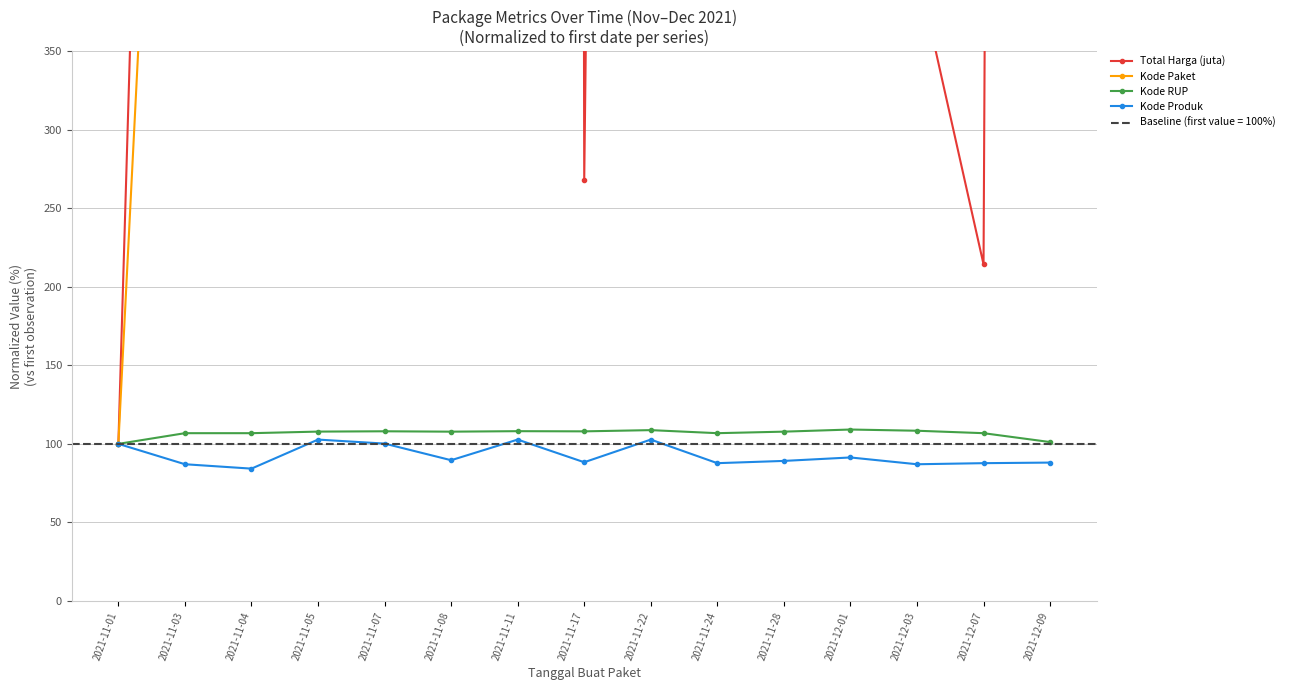

What is the approximate value of Kode Produk at 2021-12-09?

88.1